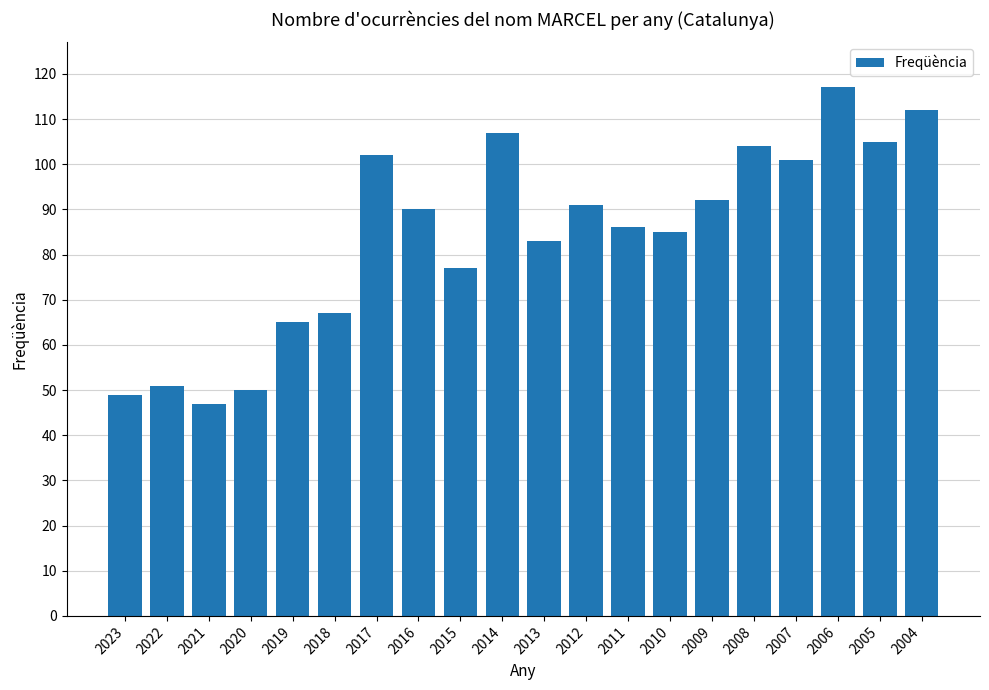

What is the value of the 11th bar from the left?

83